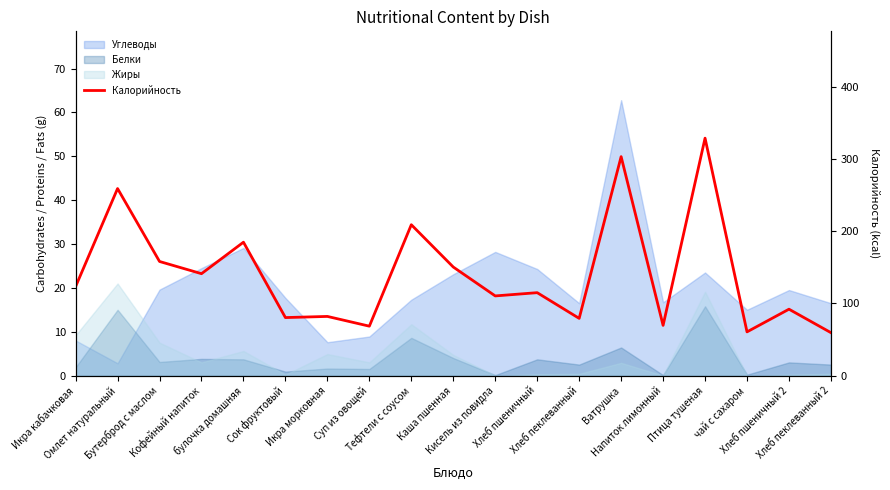

How many lines are shown in the chart?

1